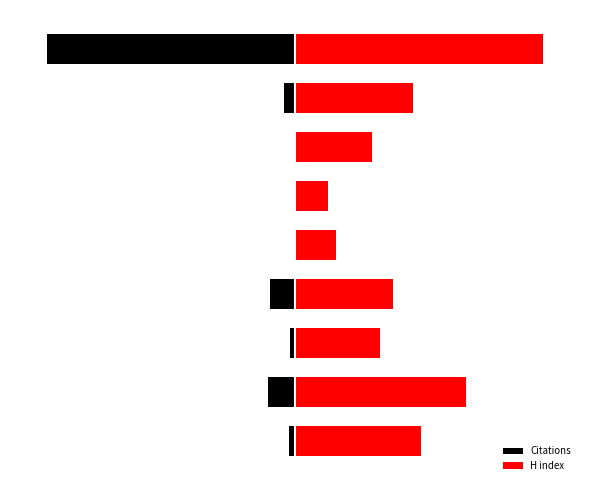

What is the value of the H index bar at the 1st from the left?

150.0